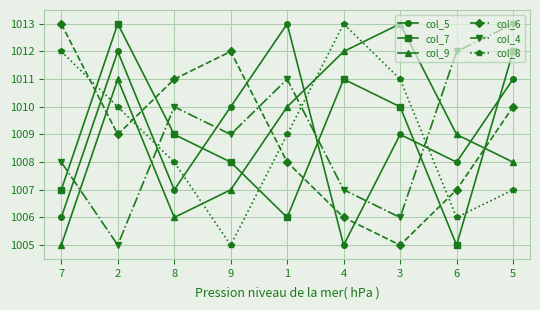

Is the value of col_7 at 5 greater than the value of col_6 at 8?

Yes